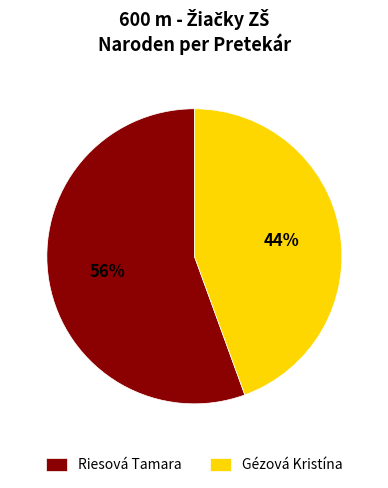

Combined, do Riesová Tamara and Gézová Kristína account for over 50%?

Yes